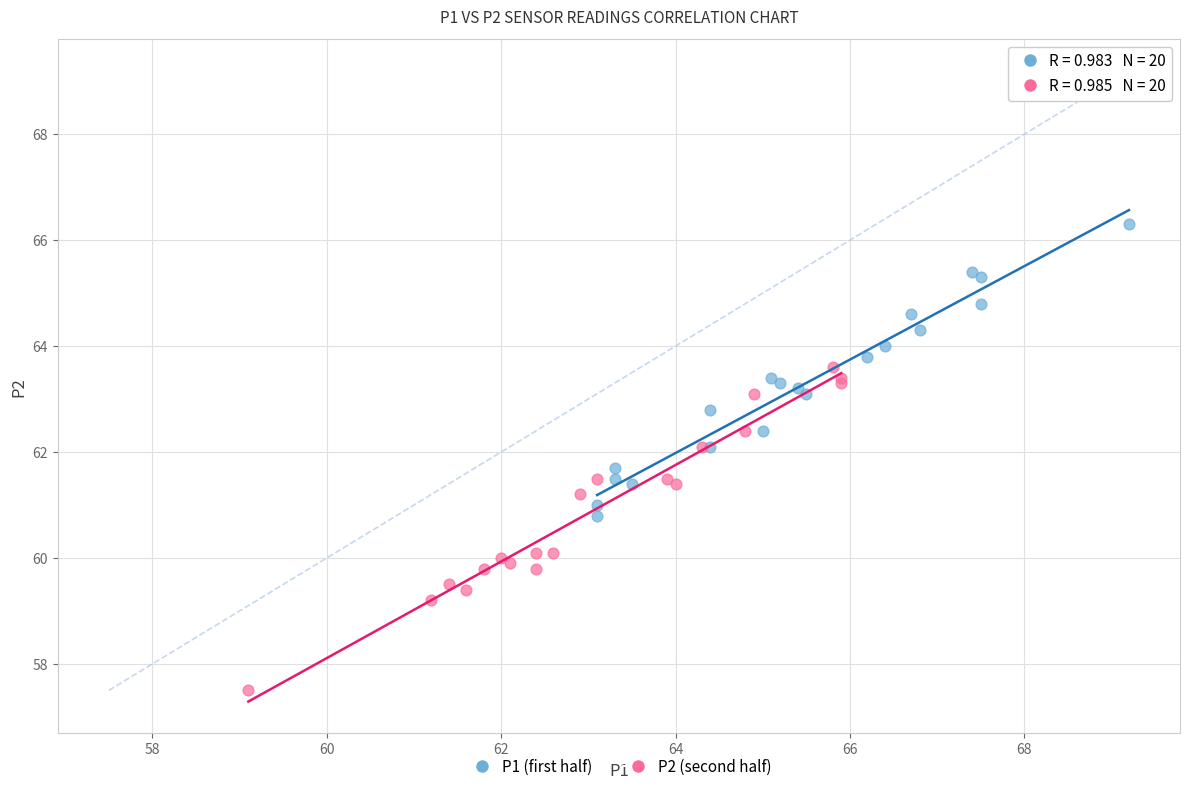

Which series contains the lowest Y value?

P2 (second half)